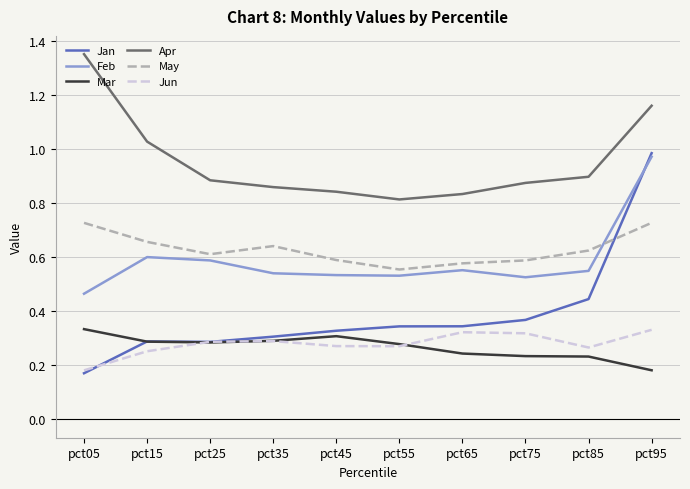

At which category is the sum across all series the highest?

pct95